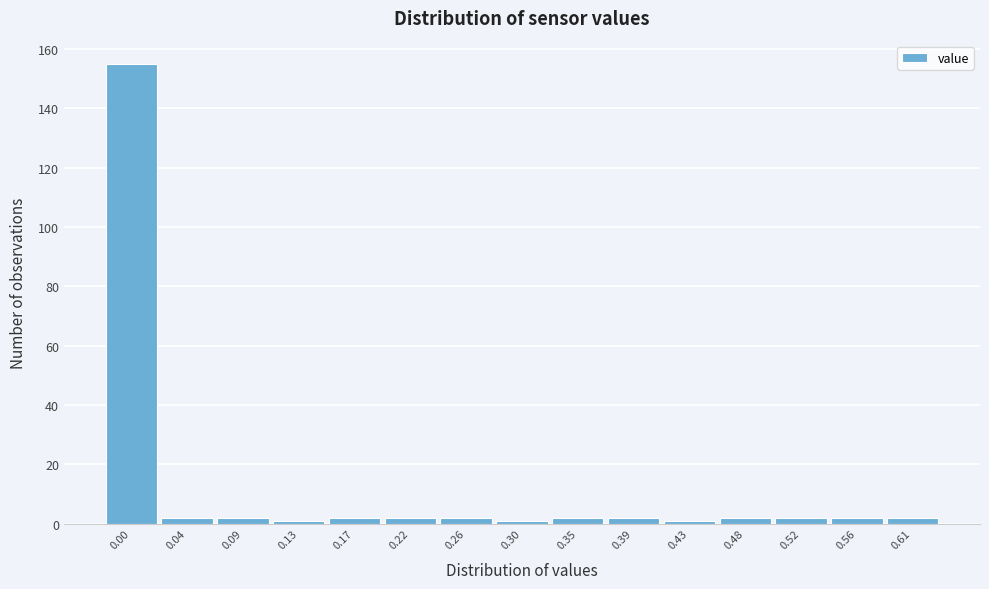

Reading left to right, list all the values displayed in this chart.

155	2	2	1	2	2	2	1	2	2	1	2	2	2	2